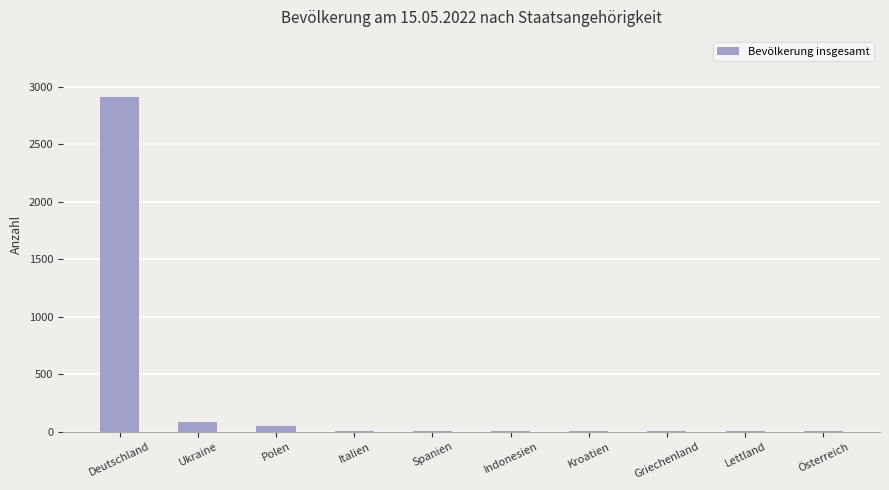

What is the difference between the values at Griechenland and Spanien?

4